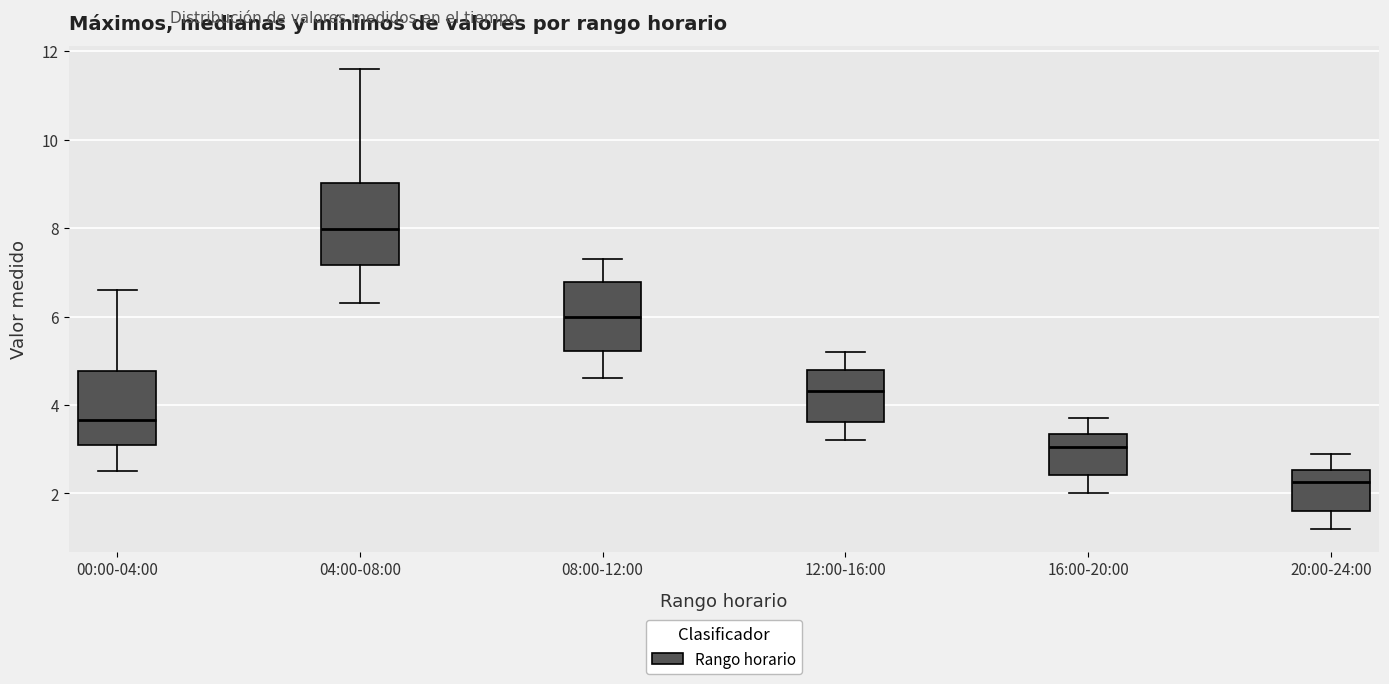

Reading left to right, transcribe this box plot: for each box, give where its median line is, the range the box spans, and where its two whiskers end, as read against the y-axis. The values are not printed on the chart, so give them approximately, as read against the axis.

00:00-04:00: median 3.6, box 3.2 to 4.8, whiskers 2.6 to 6.6
04:00-08:00: median 8.0, box 7.2 to 9.0, whiskers 6.4 to 11.6
08:00-12:00: median 6.0, box 5.2 to 6.8, whiskers 4.6 to 7.4
12:00-16:00: median 4.4, box 3.6 to 4.8, whiskers 3.2 to 5.2
16:00-20:00: median 3.0, box 2.4 to 3.4, whiskers 2.0 to 3.8
20:00-24:00: median 2.2, box 1.6 to 2.6, whiskers 1.2 to 3.0